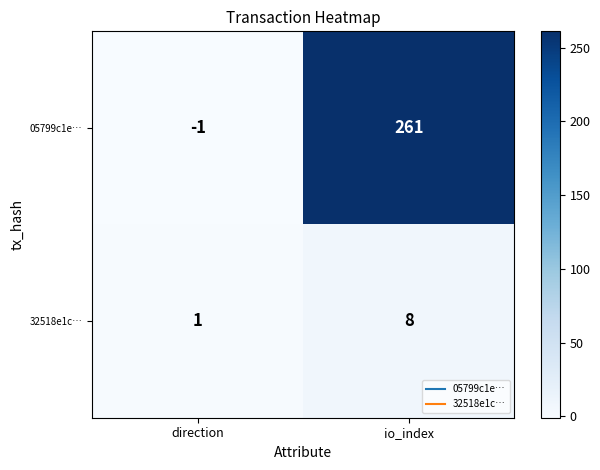

Which category has the highest value across all series?

io_index